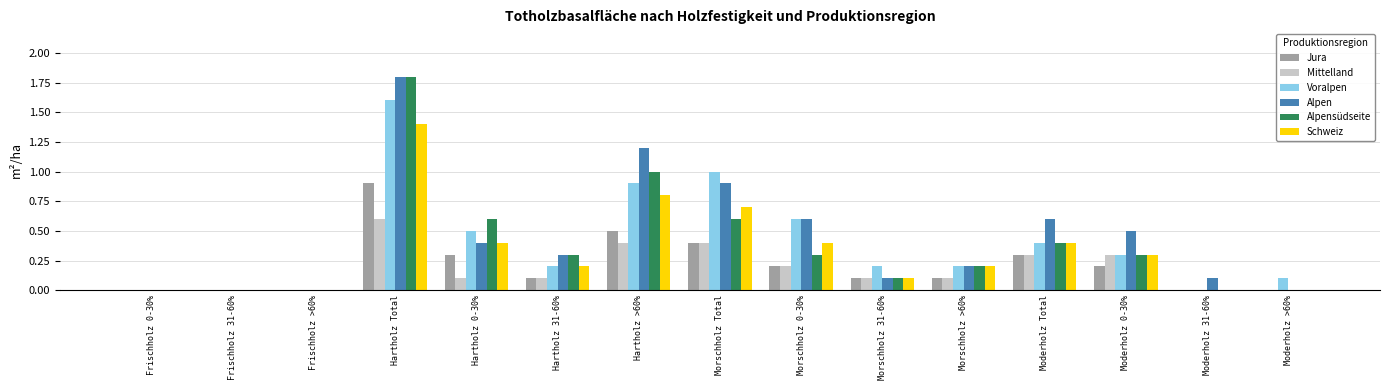

What is the average value of the Alpensüdseite series?

0.4